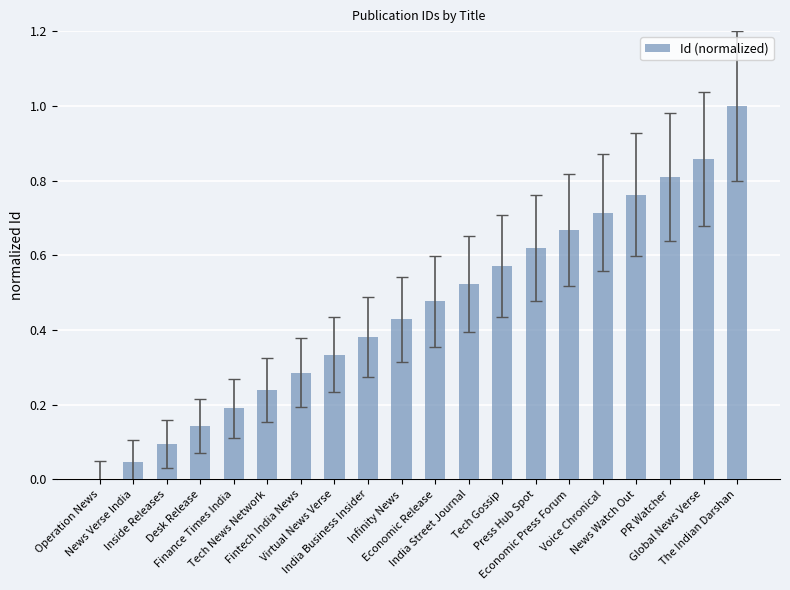

What is the greatest value displayed?

1.0